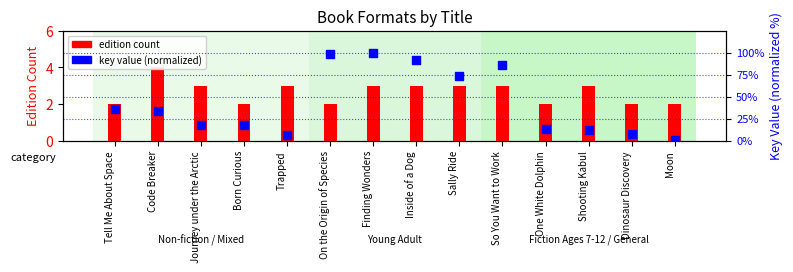

Which series has the largest Y range (max minus min)?

key value (normalized)